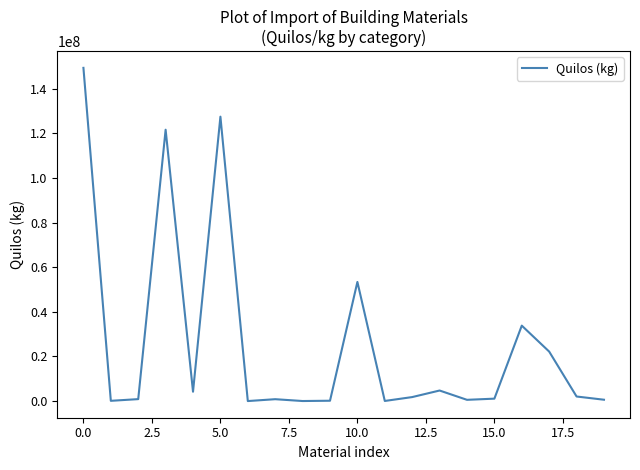

What is the difference between the maximum and minimum values?

149395742